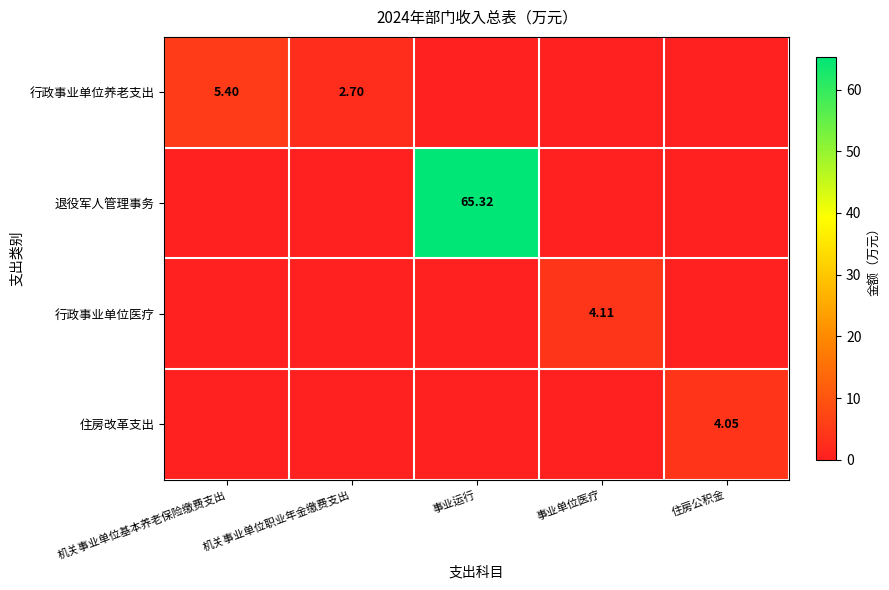

Is the value of 退役军人管理事务 at 机关事业单位基本养老保险缴费支出 greater than the value of 住房改革支出 at 事业单位医疗?

No